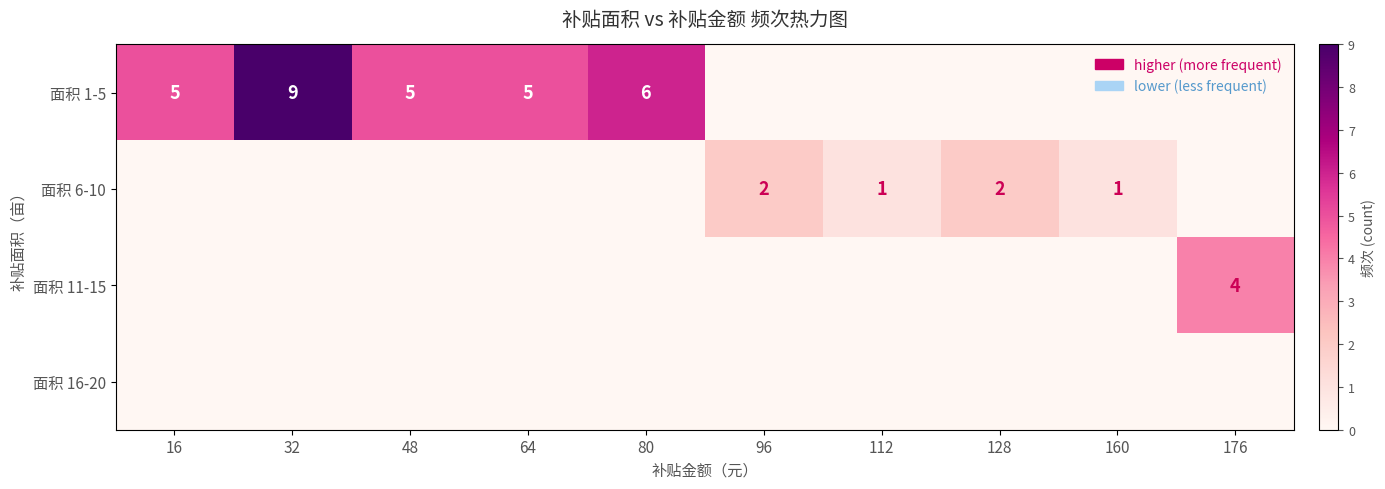

The value of 面积 1-5 at 16 is 5. True or false?

True